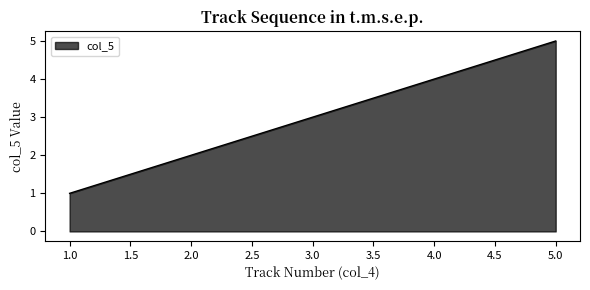

How many categories are shown in the chart?

5